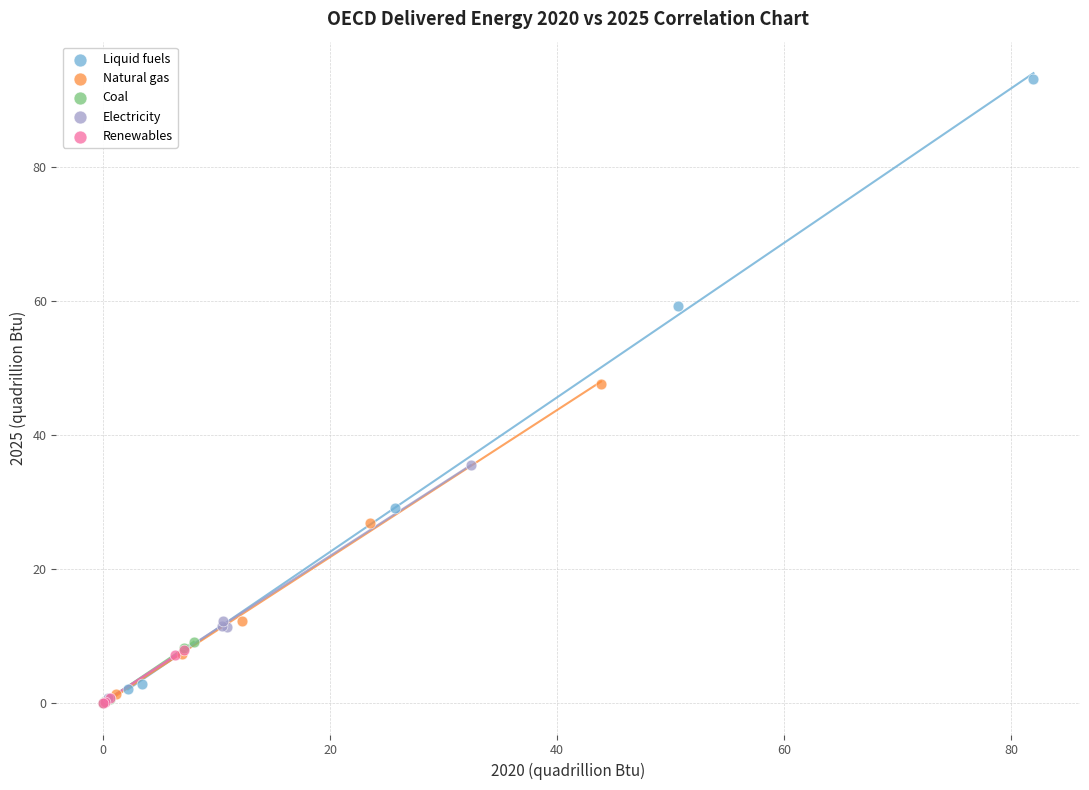

Which series has the widest spread of Y values?

Liquid fuels